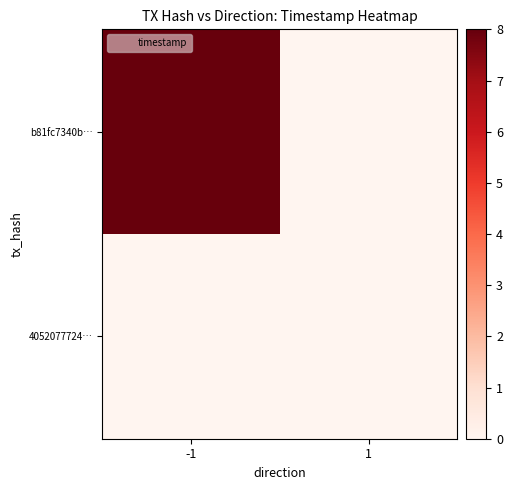

Reading left to right, what are all the values shown in this chart?

b81fc7340b…: -1=8	1=0
4052077724…: -1=0	1=0